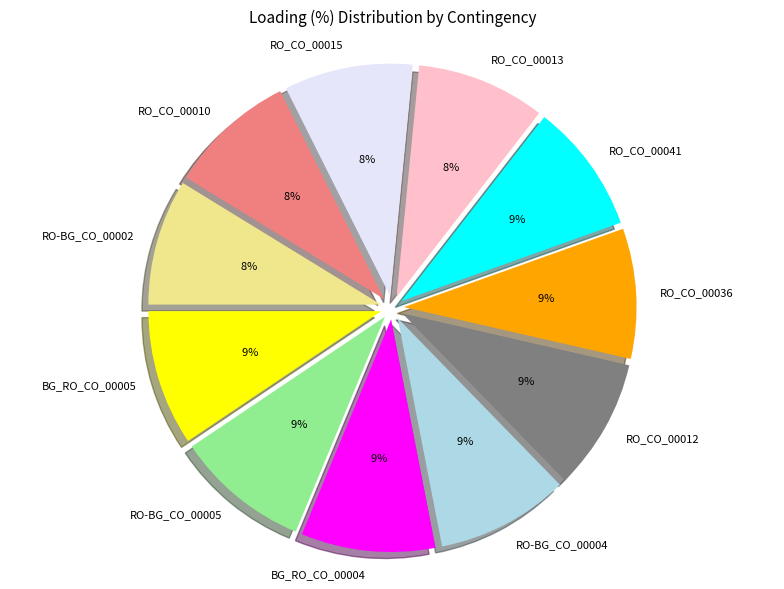

Count the number of slices in the pie.

11